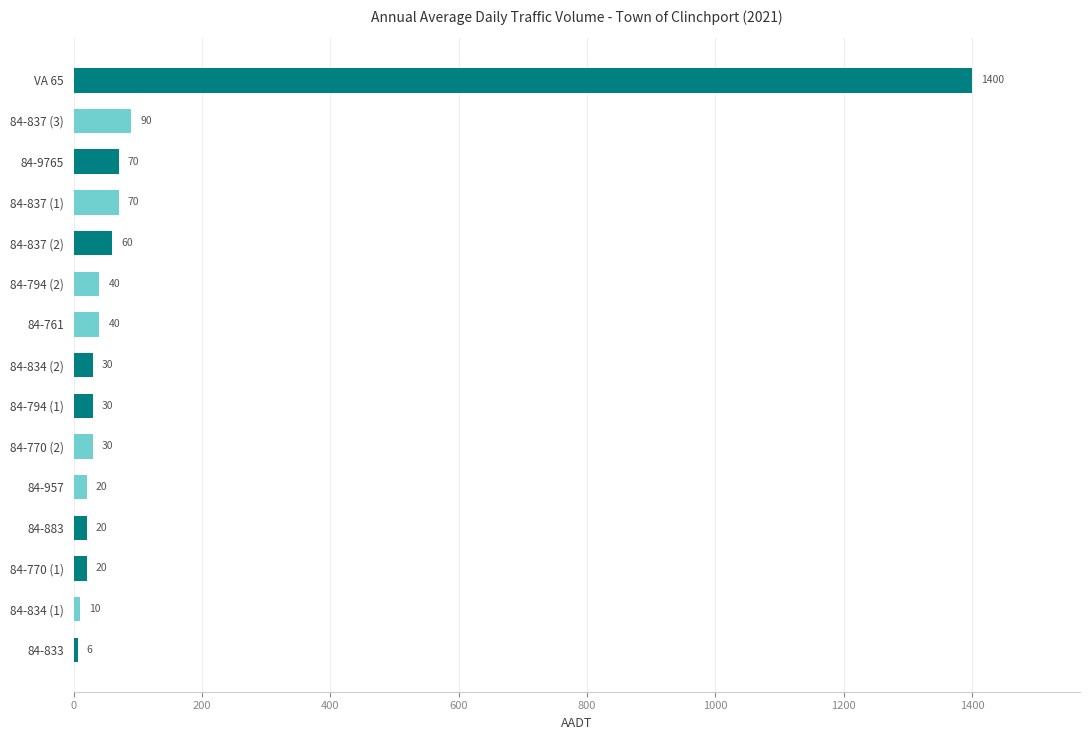

Approximately how many times larger is the value at 84-957 compared to 84-761?

0.5